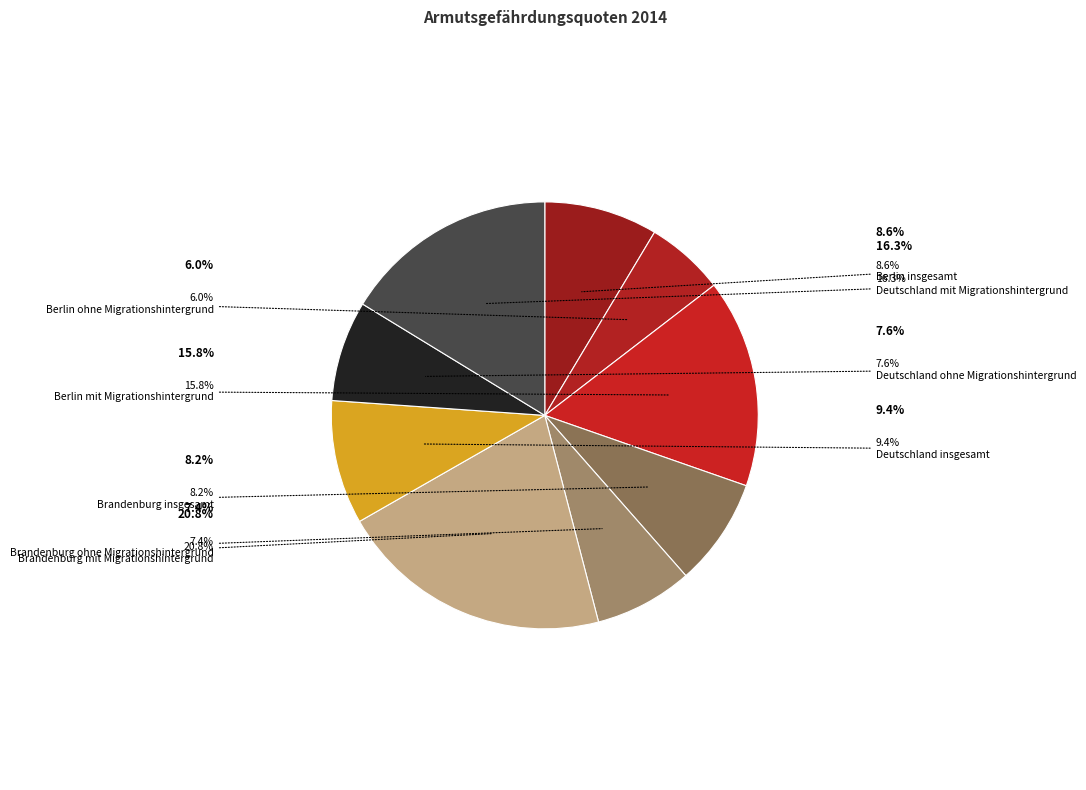

Does any single category account for the majority?

No